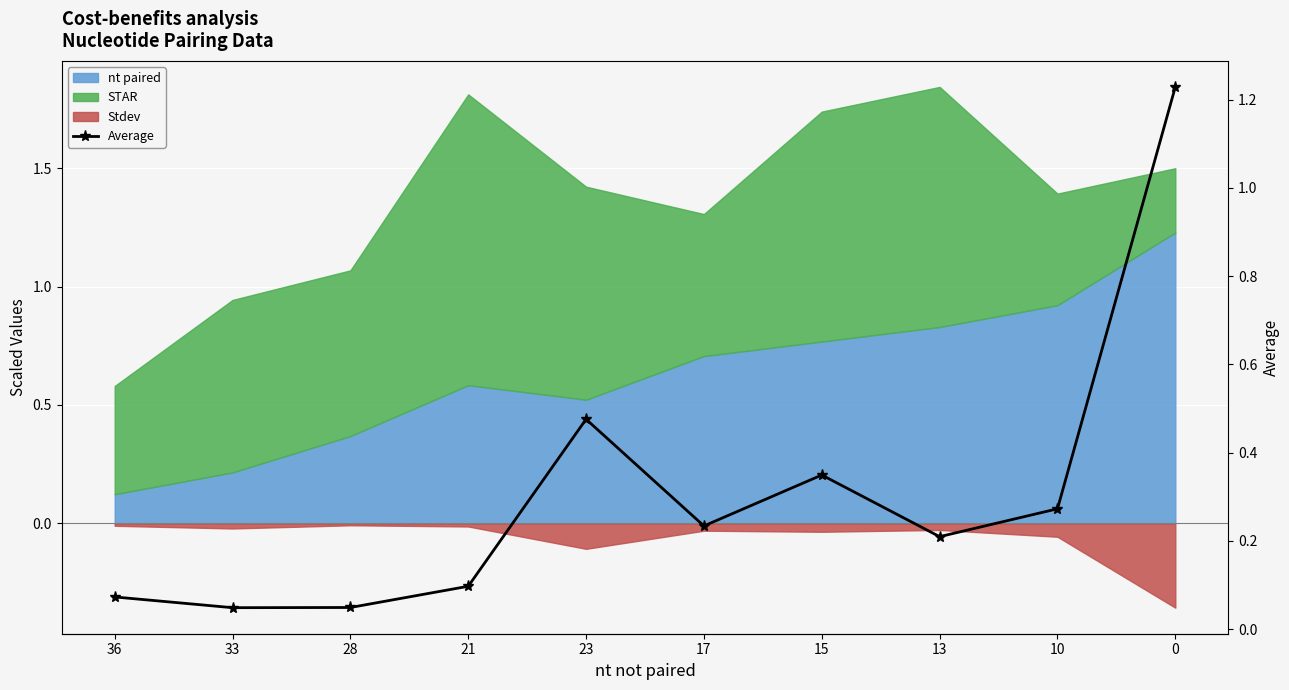

Between 15 and 17, which is larger?

15